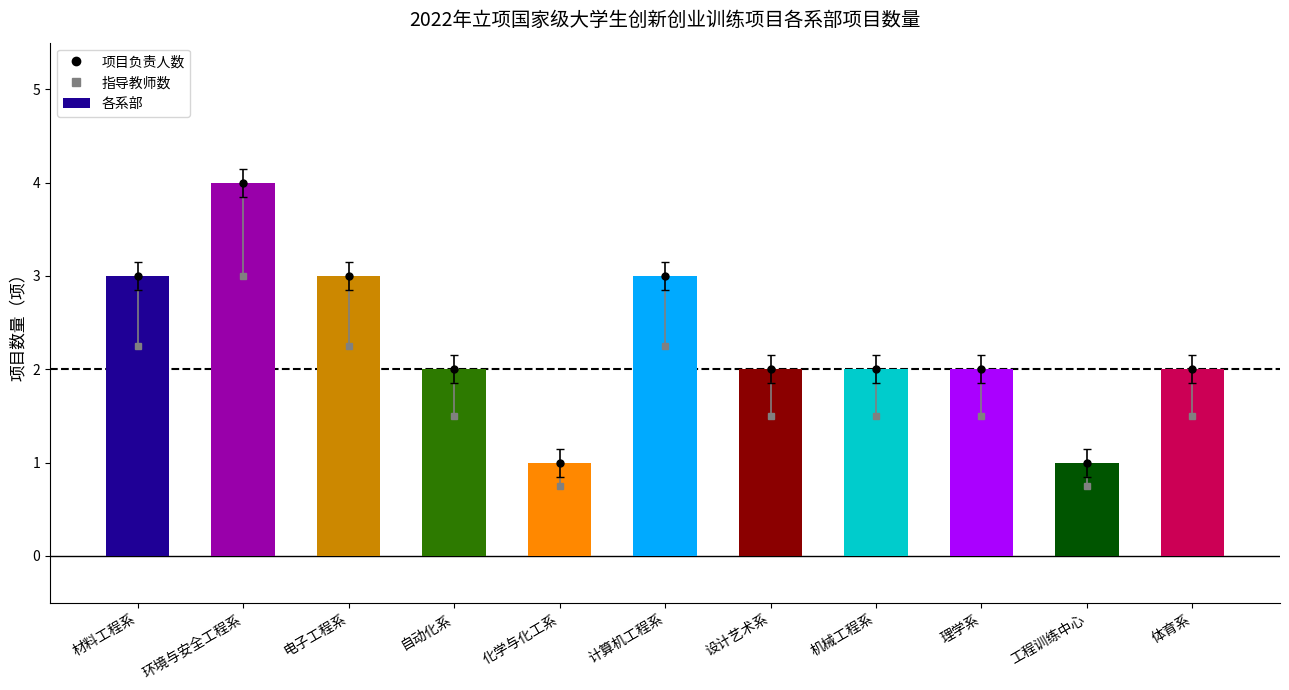

True or false: the data shows 4 at 计算机工程系.

False